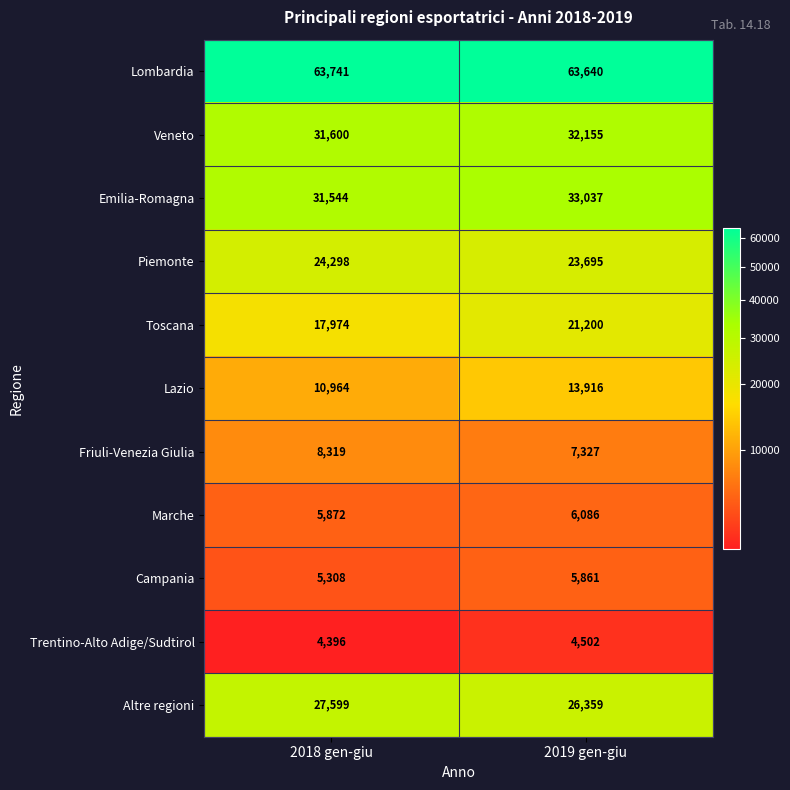

What is the difference between the Veneto values at 2019 gen-giu and 2018 gen-giu?

555